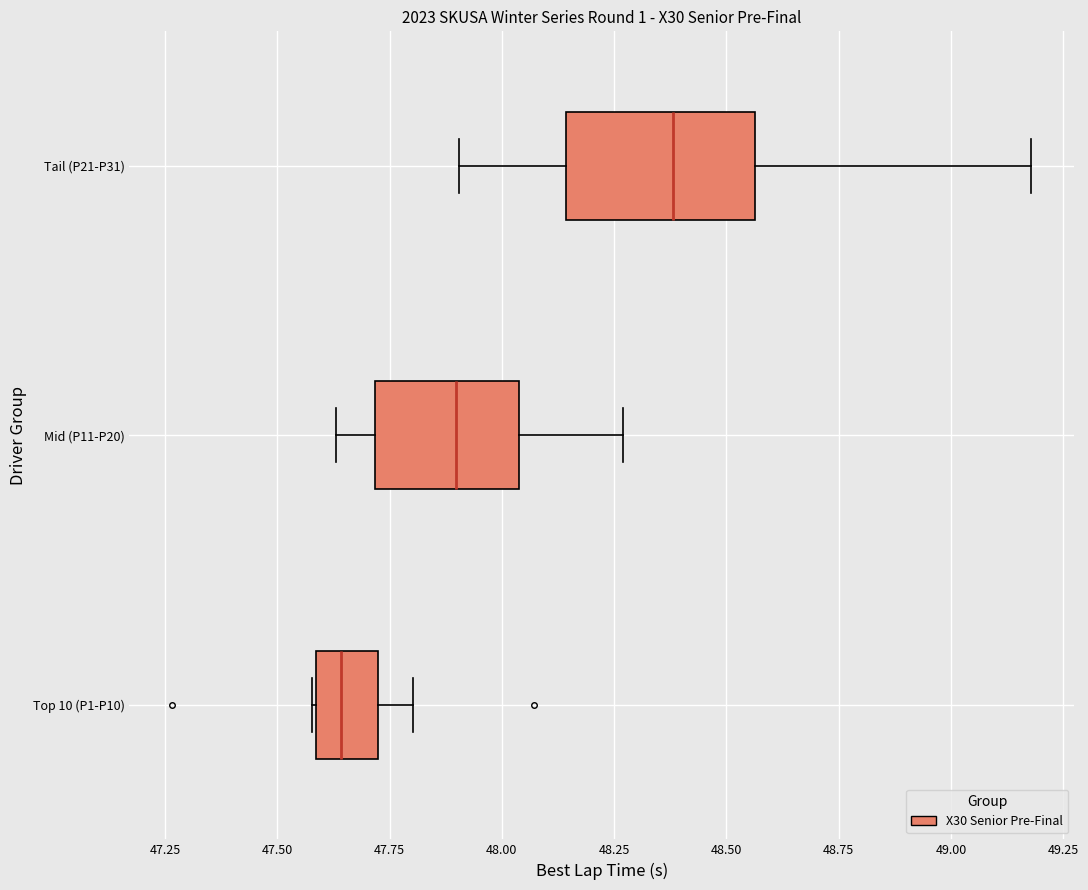

Which box is the widest, from its left edge to its right edge?

Tail (P21-P31)